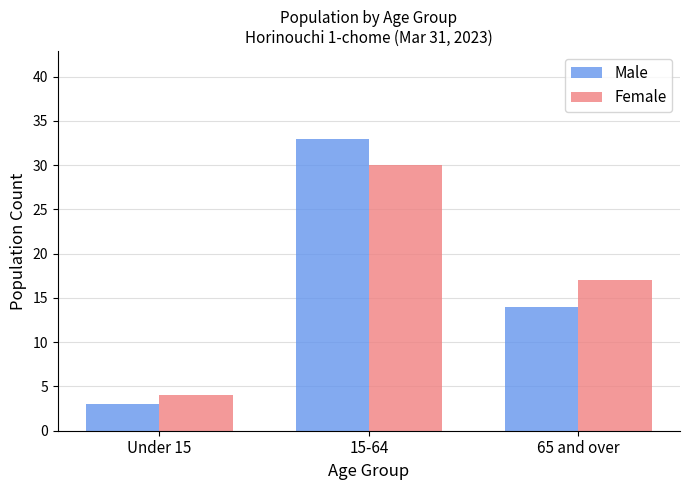

What is the difference between the highest and lowest values at Under 15?

1